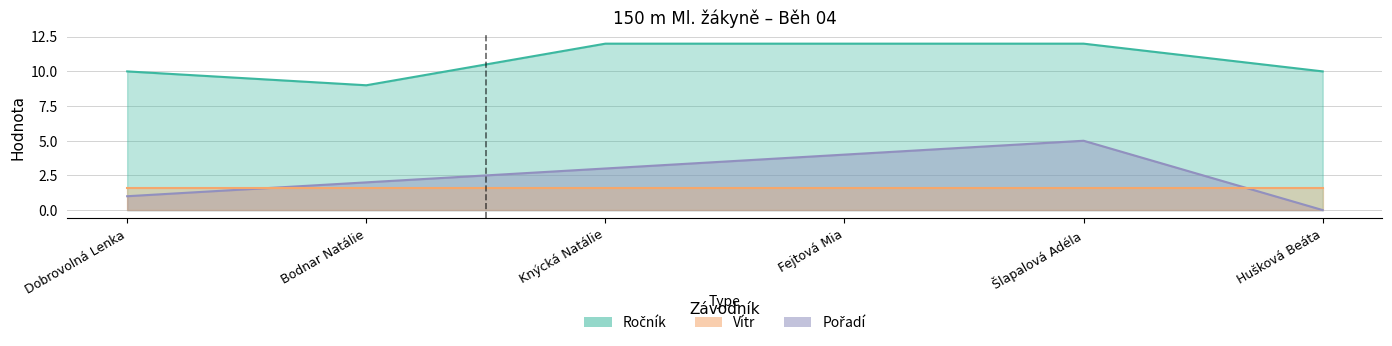

True or false: Pořadí and Ročník cross at least once.

False